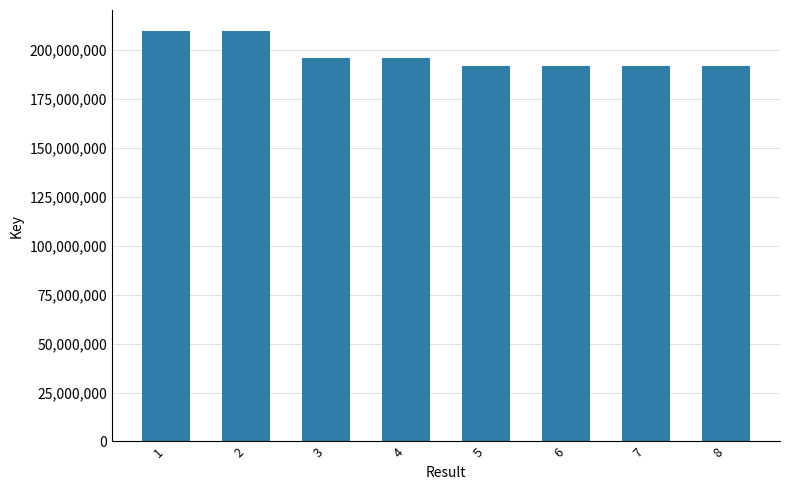

Approximately how many times larger is the value at 1 compared to 5?

1.1